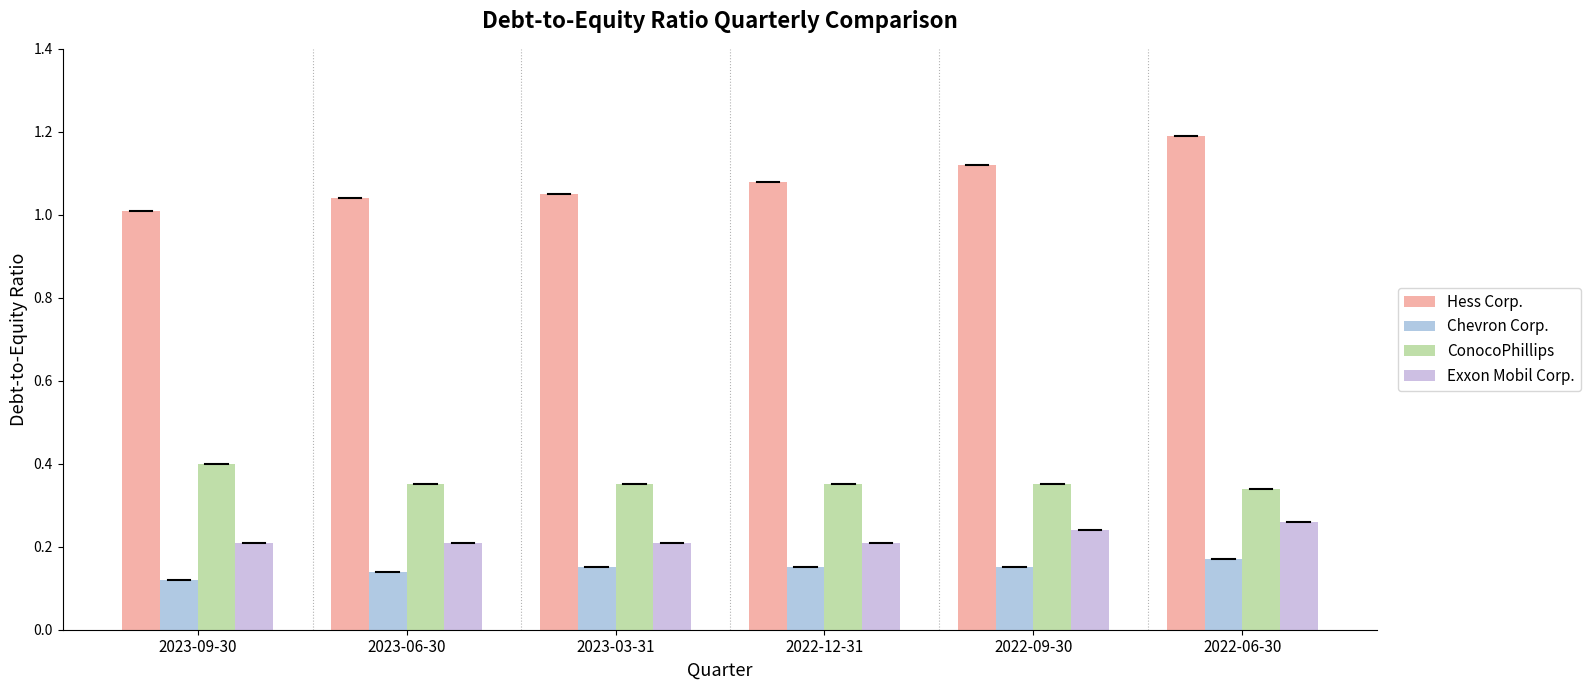

Which series has the widest spread of values?

Hess Corp.